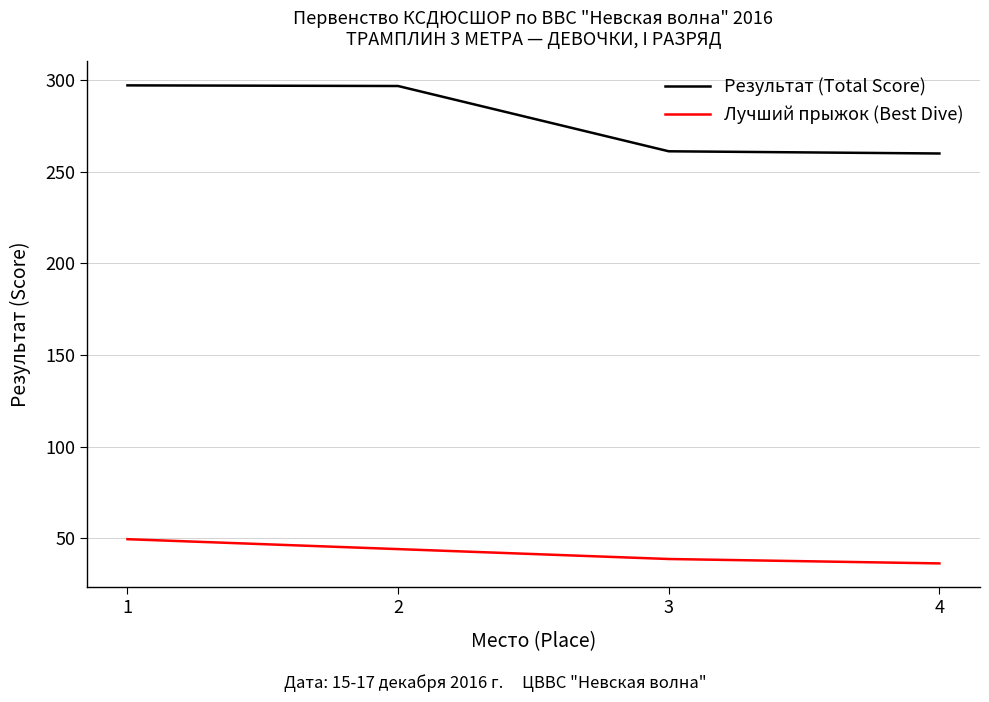

True or false: Результат (Total Score) and Лучший прыжок (Best Dive) intersect in this chart.

False